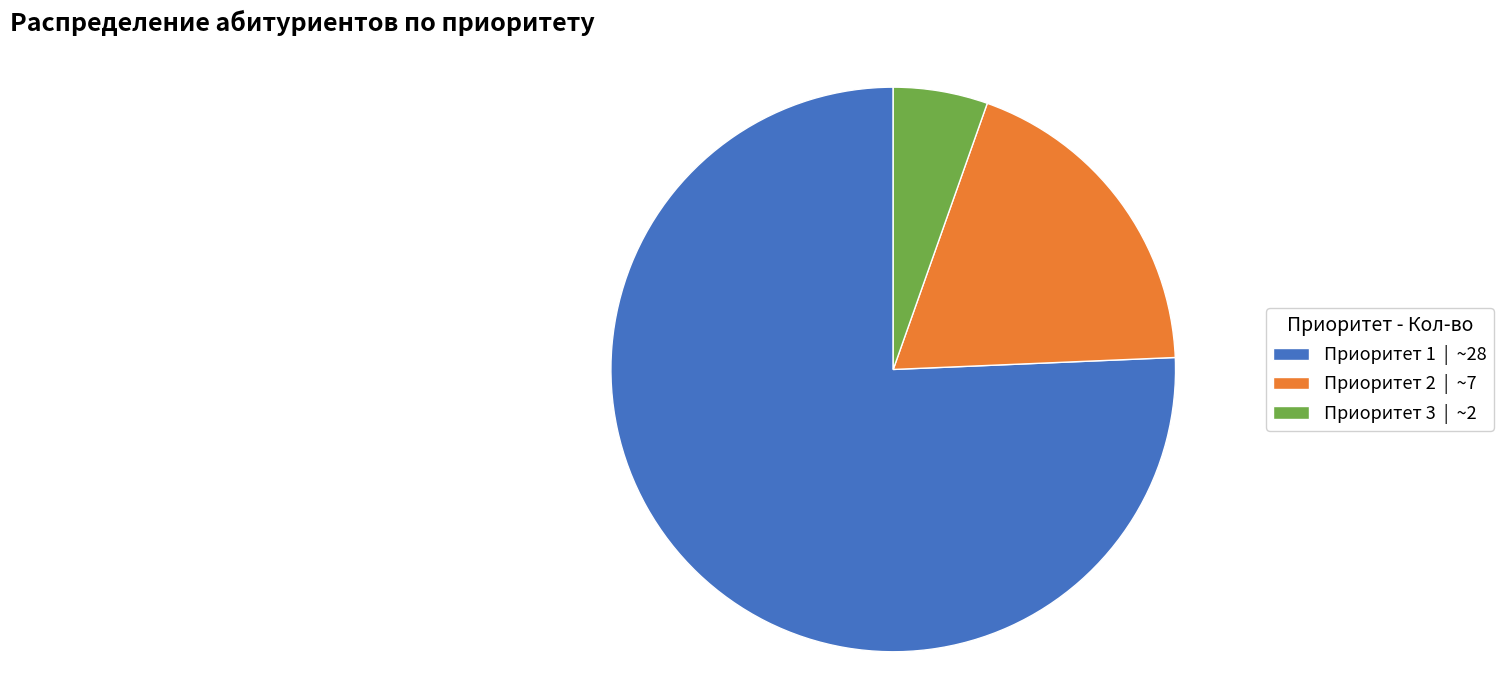

What is the ratio of the value at Приоритет 2 to the value at Приоритет 3?

3.5